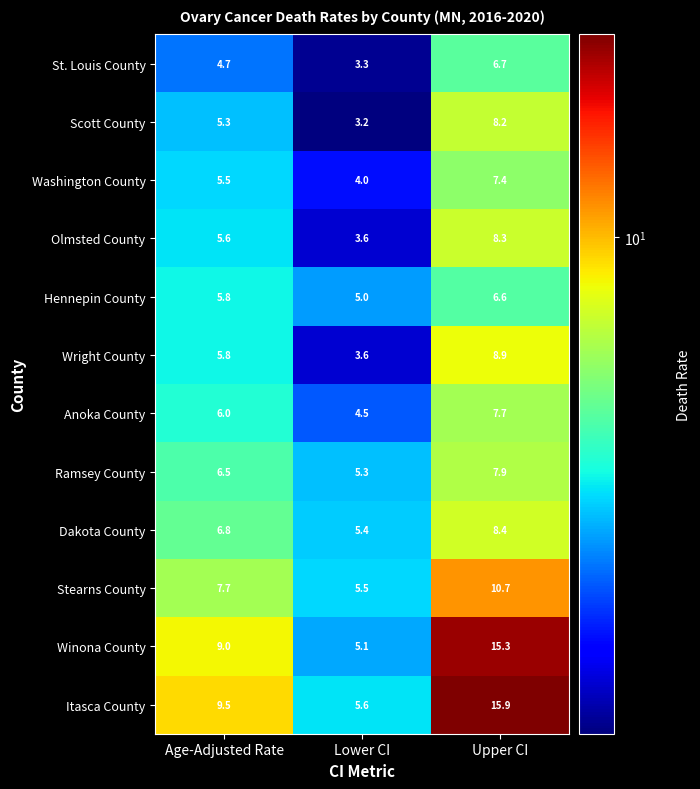

At which category does the chart reach its peak across all series?

Upper CI